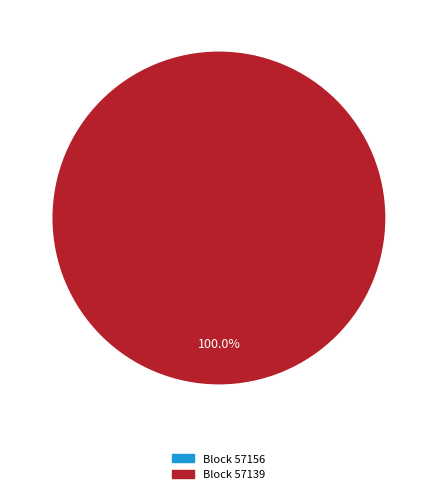

To the nearest percent, what is the combined percentage of 57139 and 57156?

100%